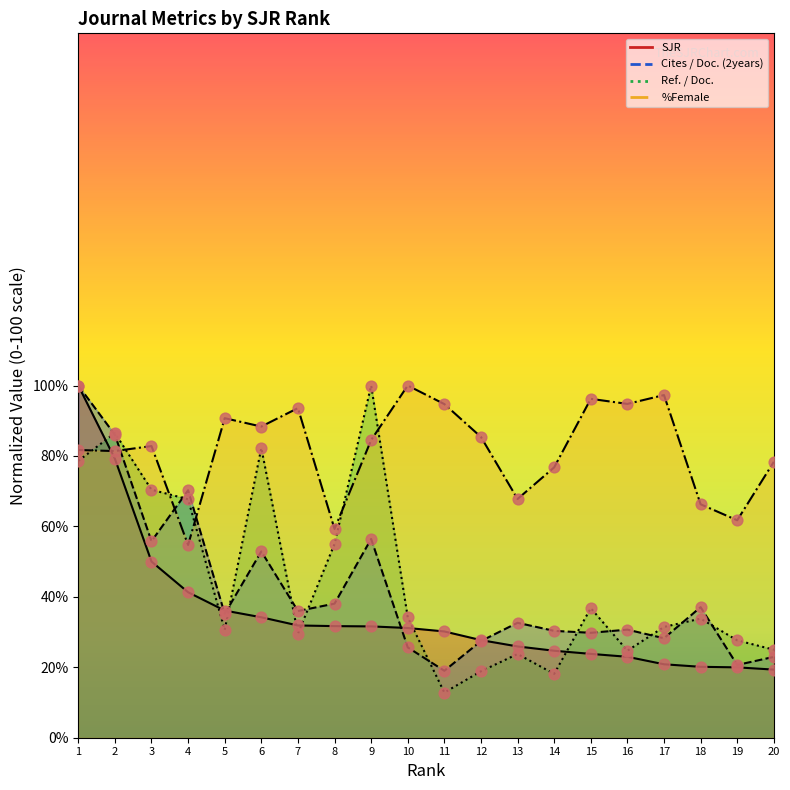

Is the value of %Female at 17 greater than the value of Ref. / Doc. at 16?

Yes